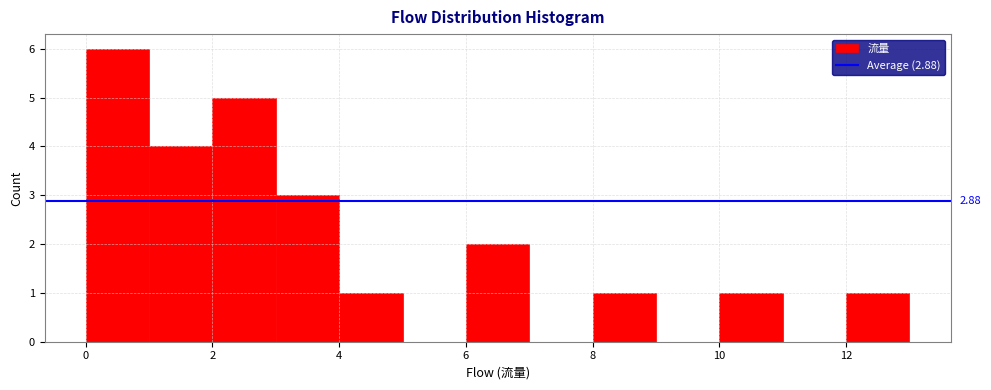

Which range on the x-axis has the tallest bar?

0 to 1